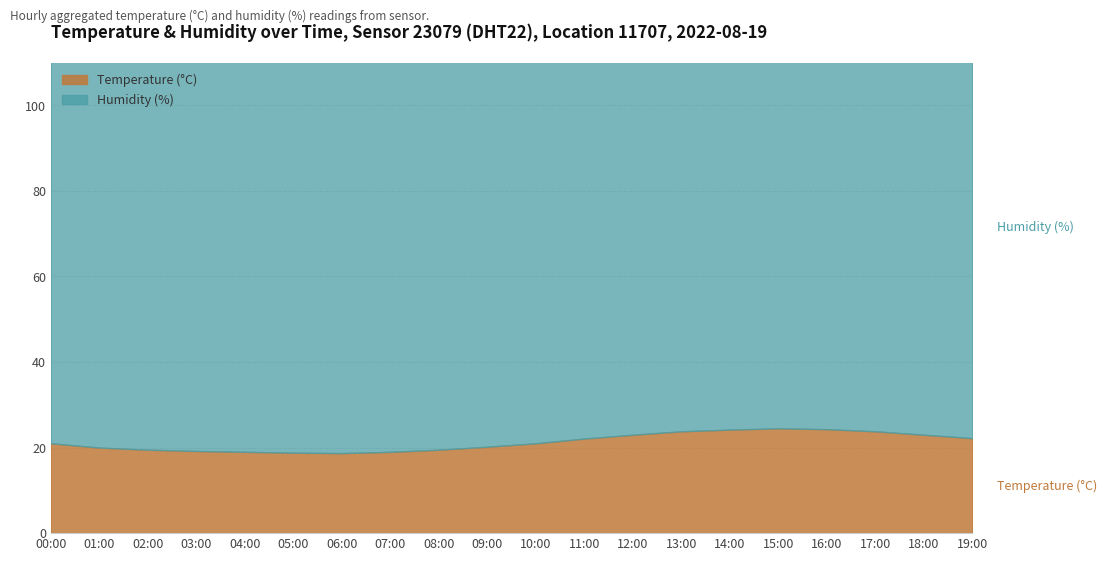

True or false: Humidity (%) has a value of 163.5 at 02:00.

False